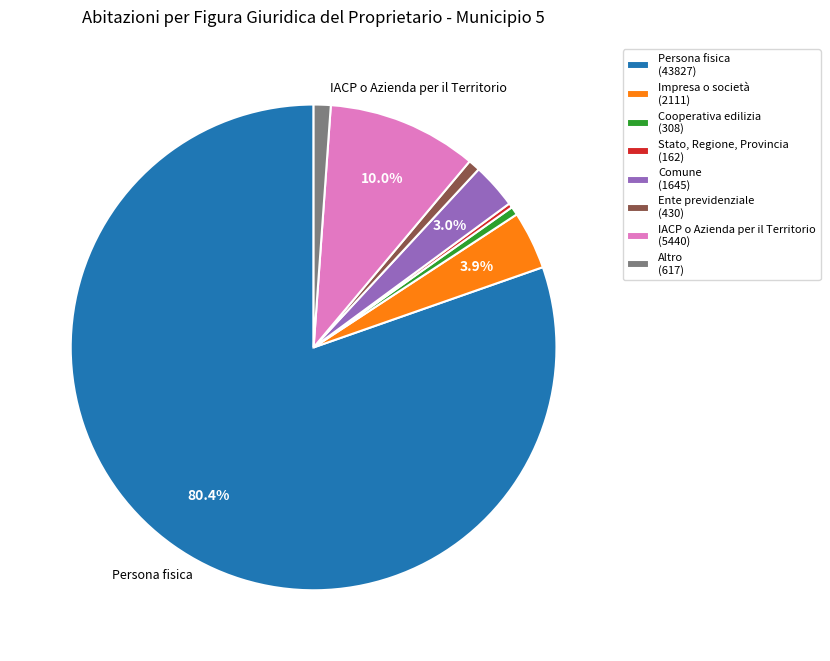

Is Altro the majority of the pie?

No